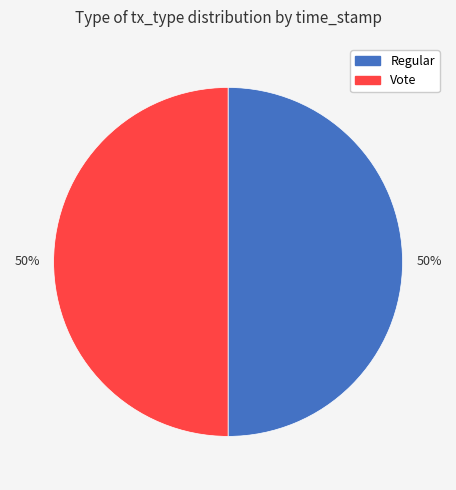

To the nearest percent, what is the average slice percentage?

50%